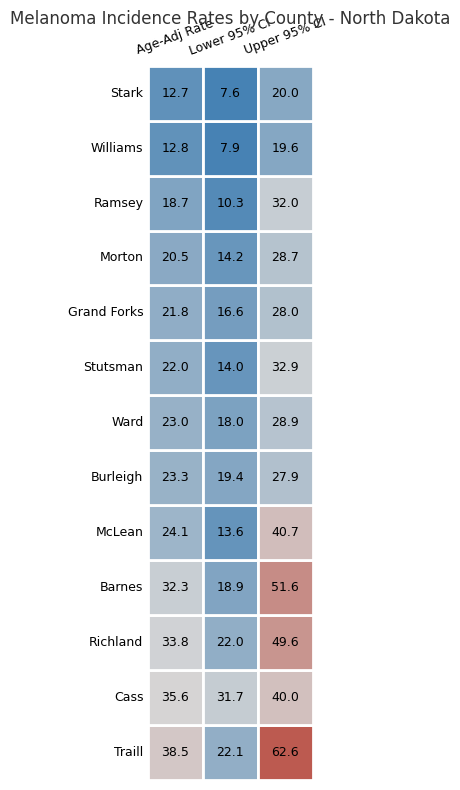

What is the sum of the Lower 95% CI values at Ward and Burleigh?

37.4